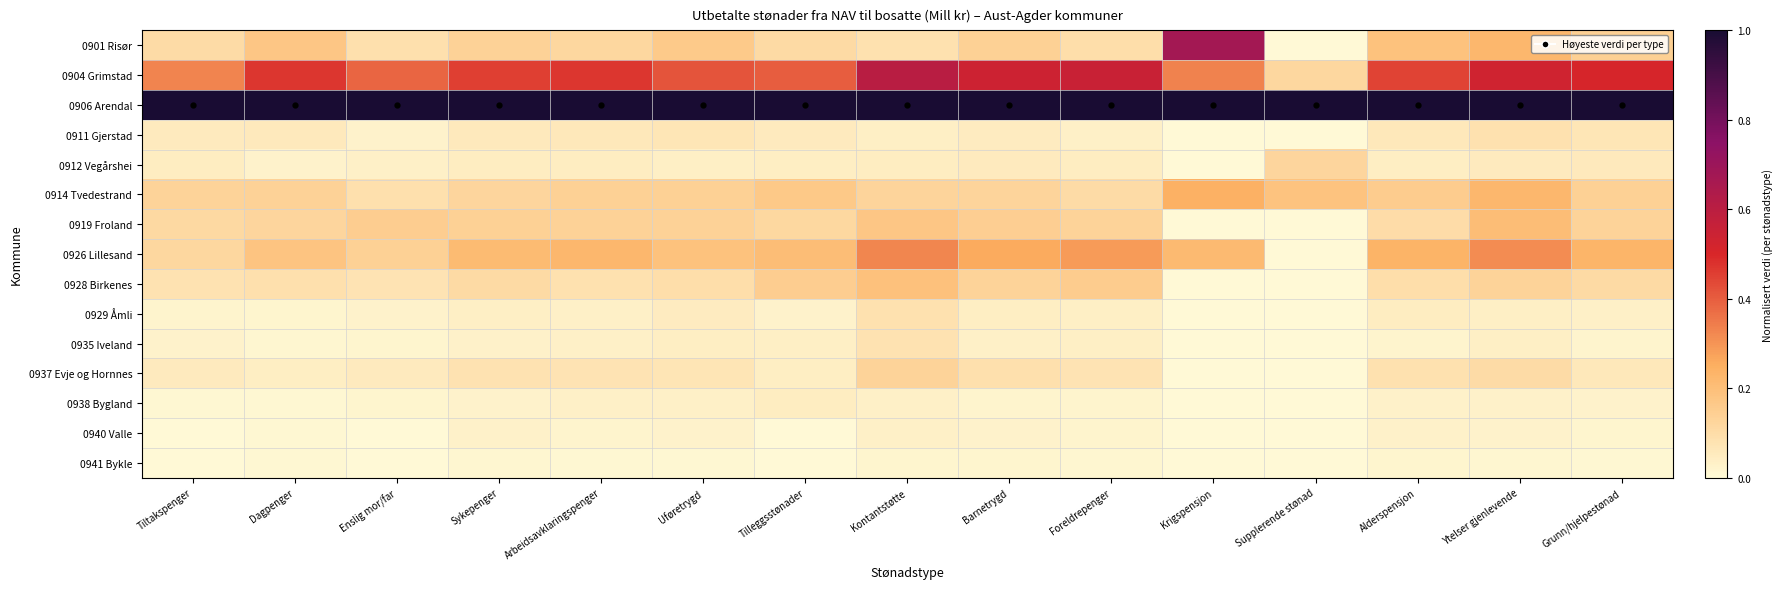

At which category does the chart reach its peak across all series?

Tiltakspenger